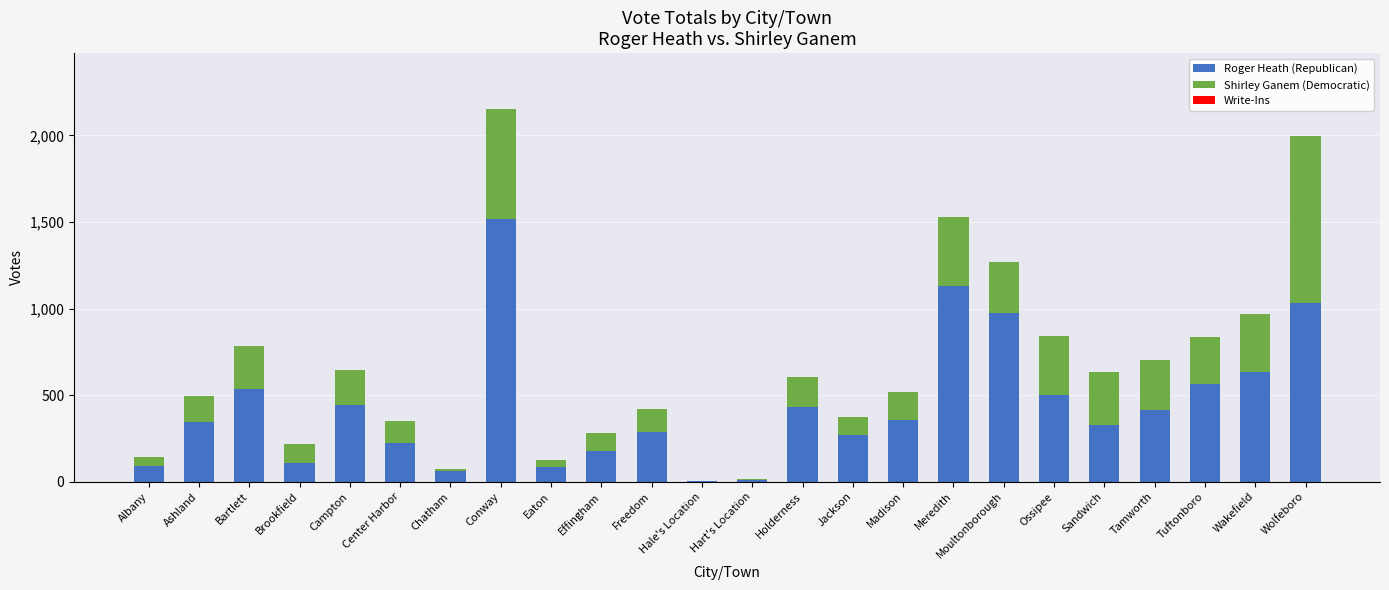

Where is Roger Heath (Republican) nearest to the value 760?

Wakefield